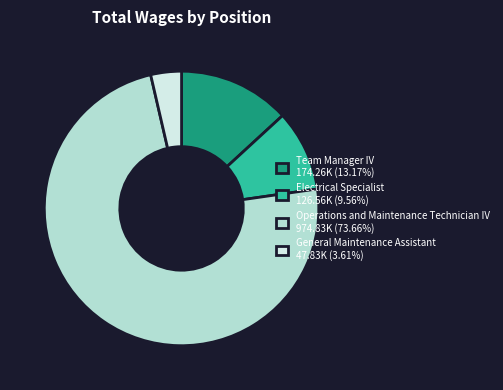

Is there any slice that represents more than half of the pie?

Yes